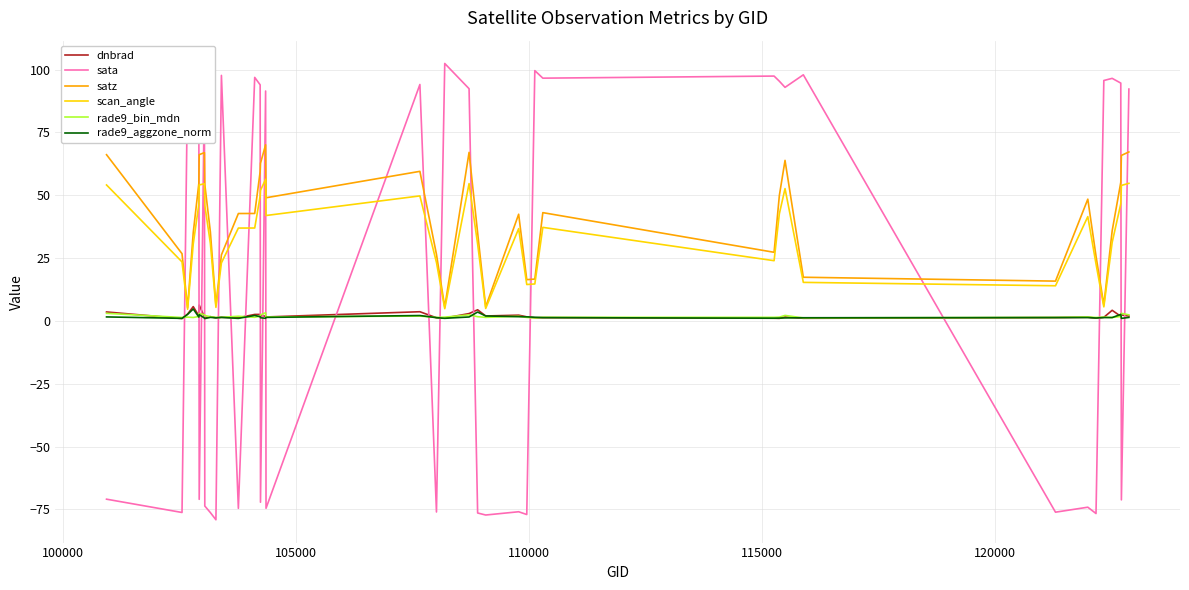

What is the maximum value shown in the chart?

102.4